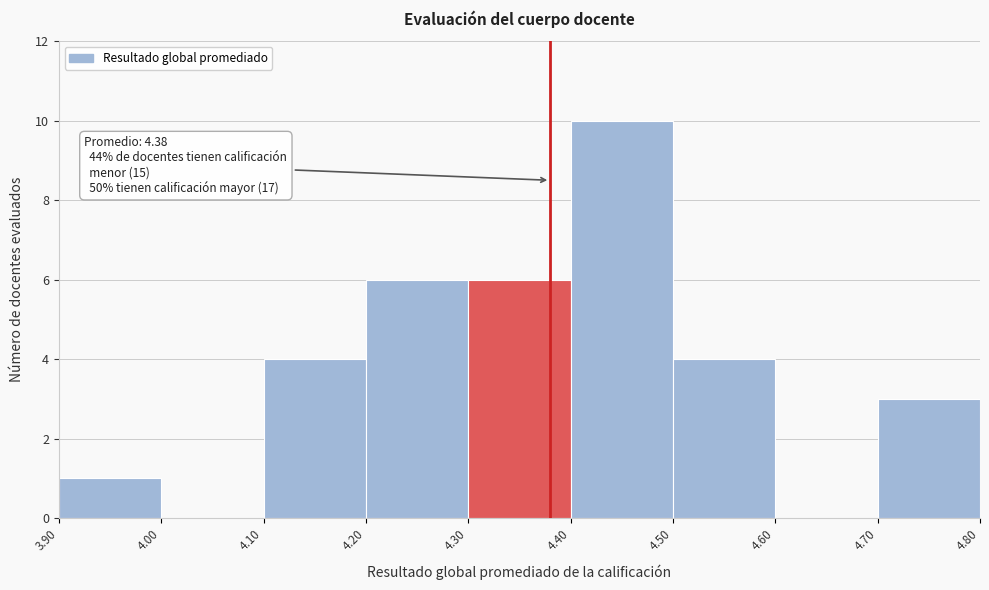

Over which range of the x-axis is the bar tallest?

4.40 to 4.50